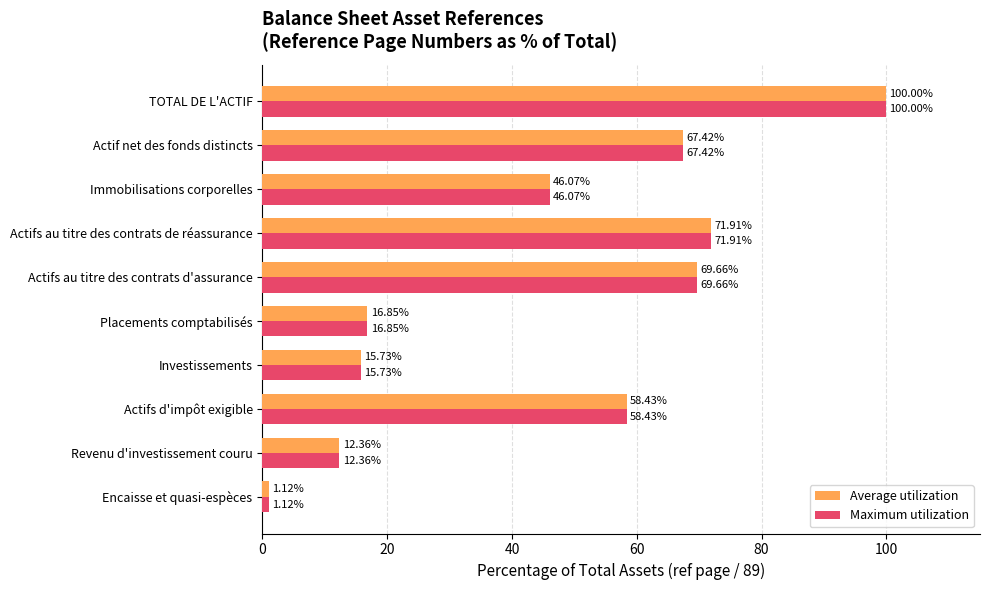

What is the total value across all series at TOTAL DE L'ACTIF?

200.0